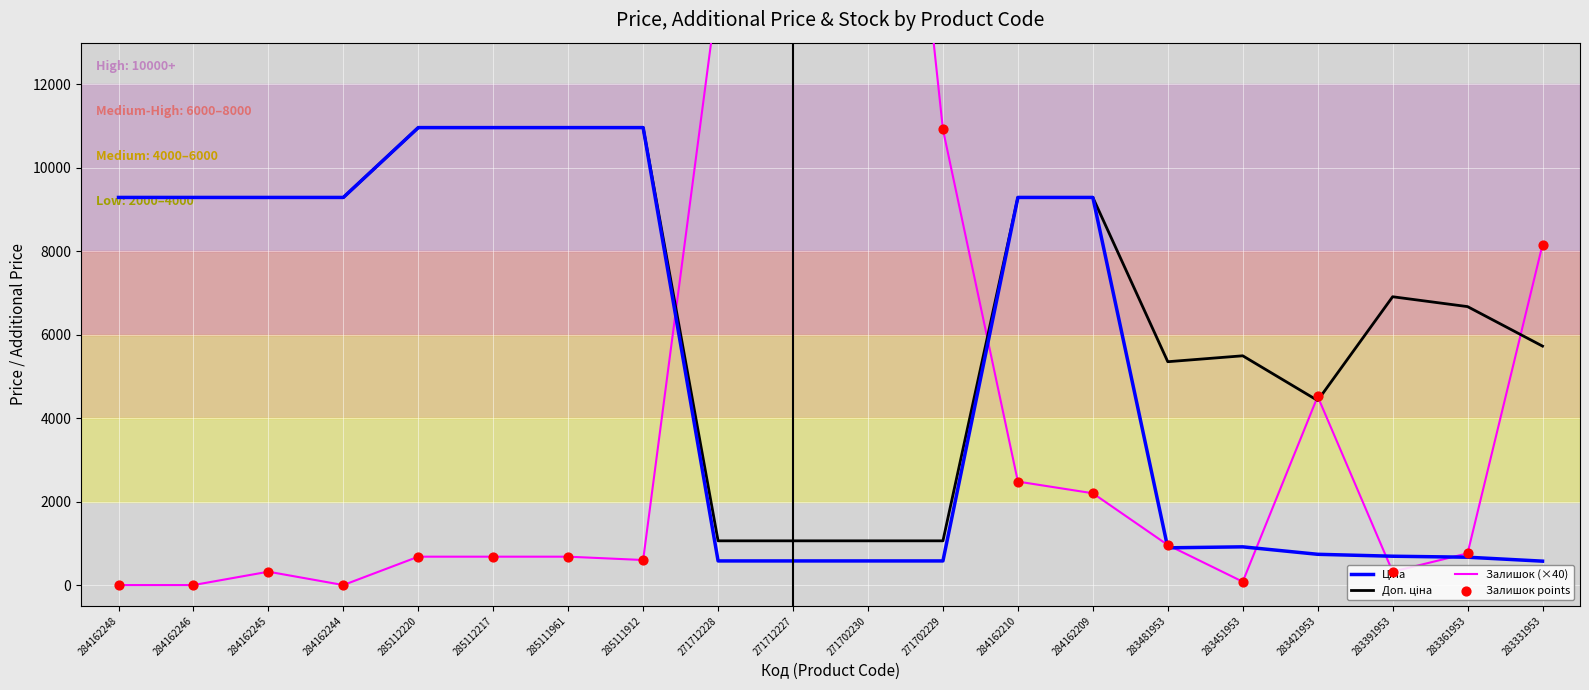

Is the value of Залишок (×40) at 284162244 greater than the value of Ціна at 283481953?

No